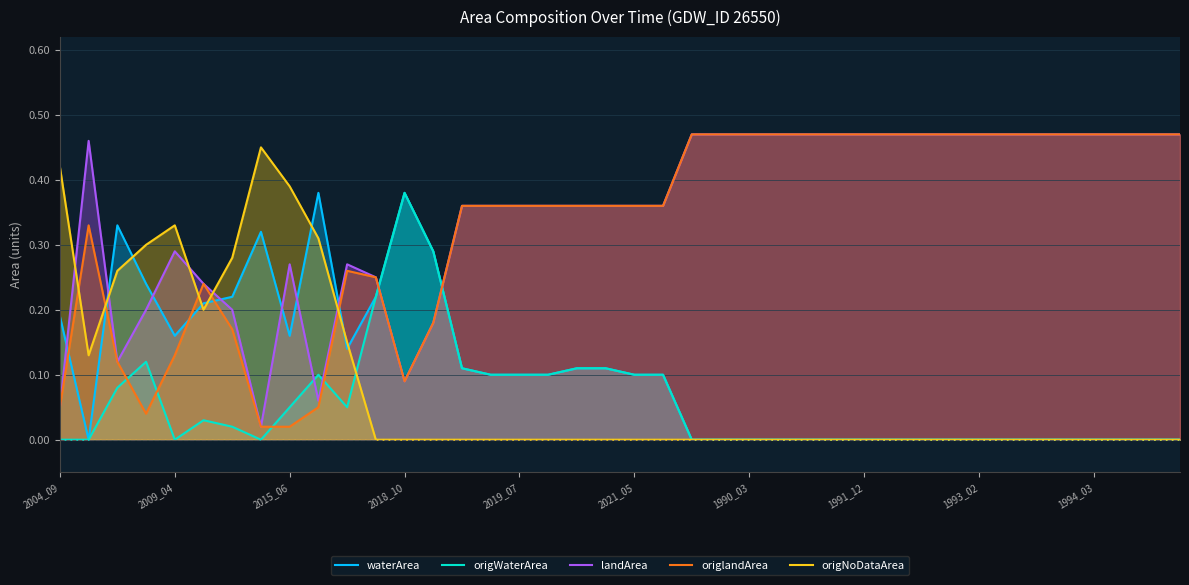

At how many categories does at least one series exceed 0?

40